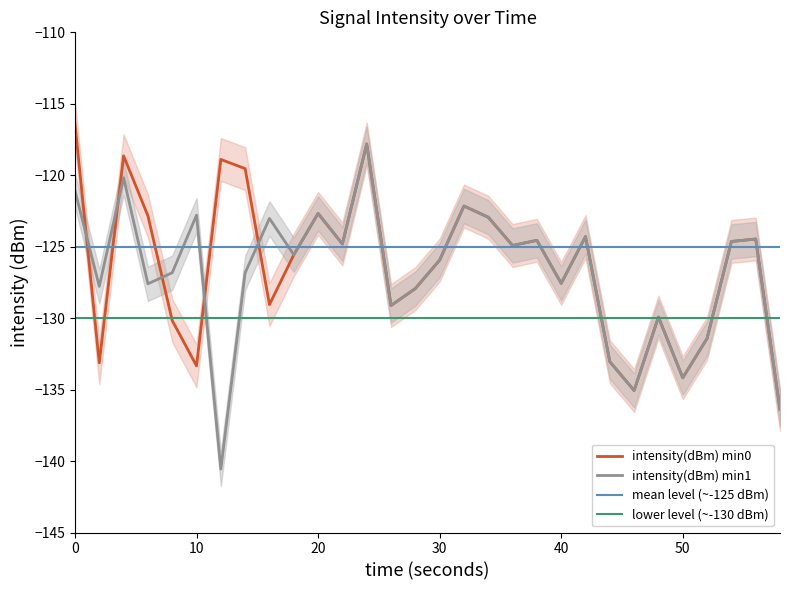

What is the greatest value displayed?

-116.4